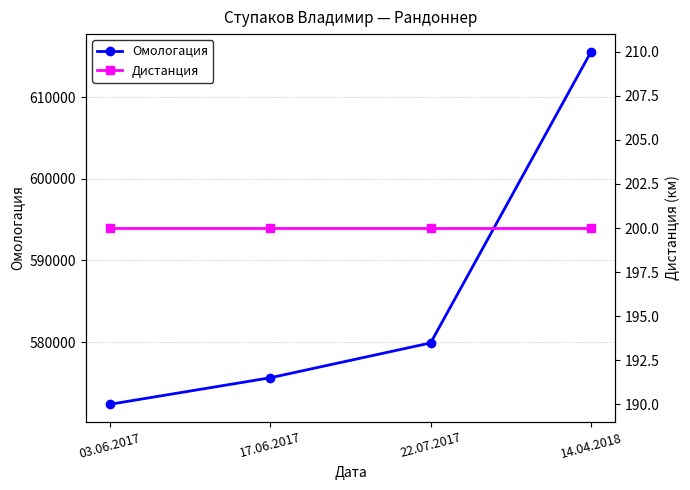

What is the label of the 4th point from the right?

03.06.2017